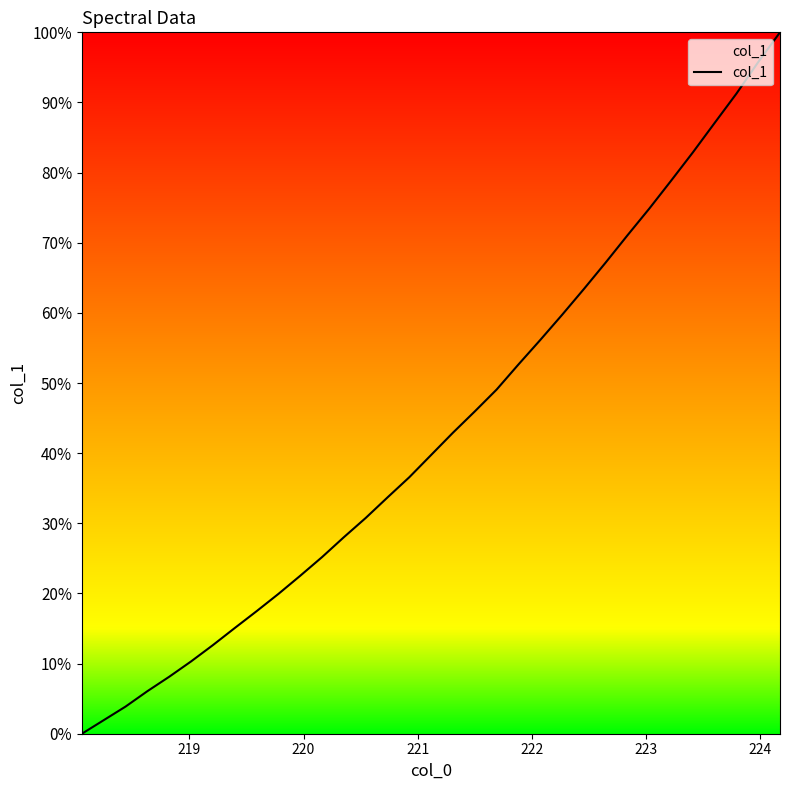

What is the greatest value displayed?

100.0